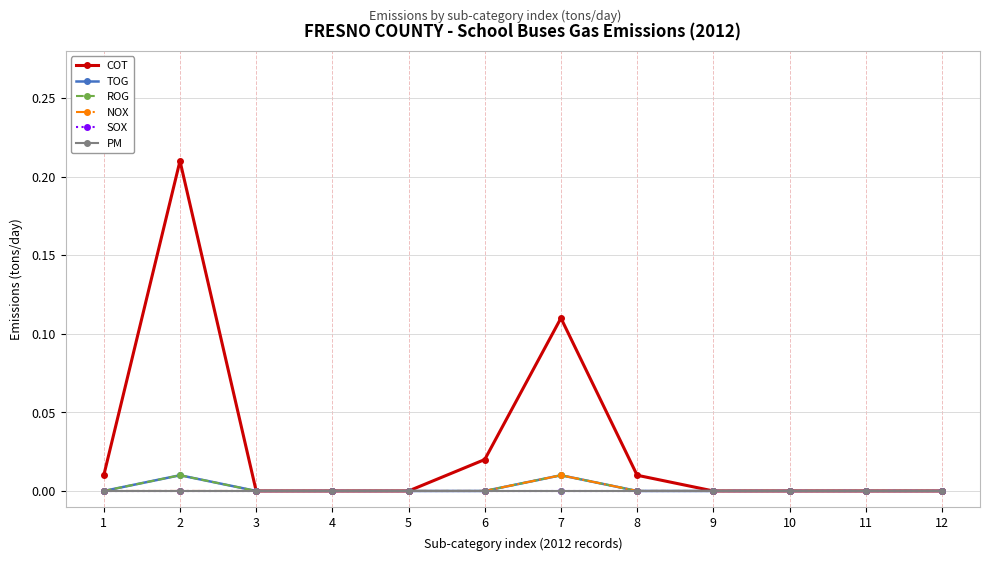

Where is the first local maximum for NOX?

7